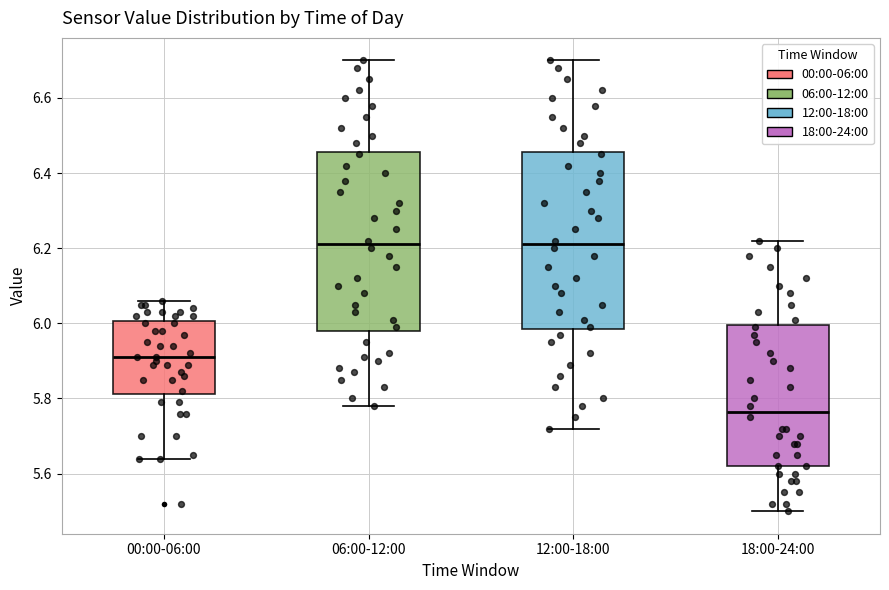

Reading left to right, read every box against the y-axis: the position of its median line, the range the box covers, and the ends of its whiskers. The values are not printed on the chart, so give them approximately, as read against the axis.

00:00-06:00: median 5.92, box 5.82 to 6.00, whiskers 5.64 to 6.06
06:00-12:00: median 6.22, box 5.98 to 6.46, whiskers 5.78 to 6.70
12:00-18:00: median 6.22, box 5.98 to 6.46, whiskers 5.72 to 6.70
18:00-24:00: median 5.76, box 5.62 to 6.00, whiskers 5.50 to 6.22